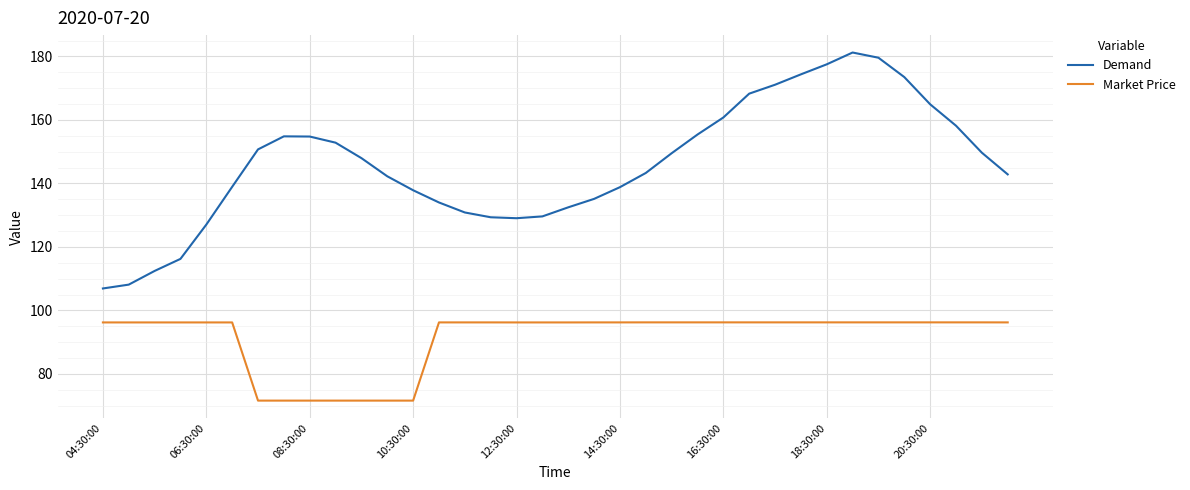

Rank the series by their average value, from highest to lowest.

Demand, Market Price